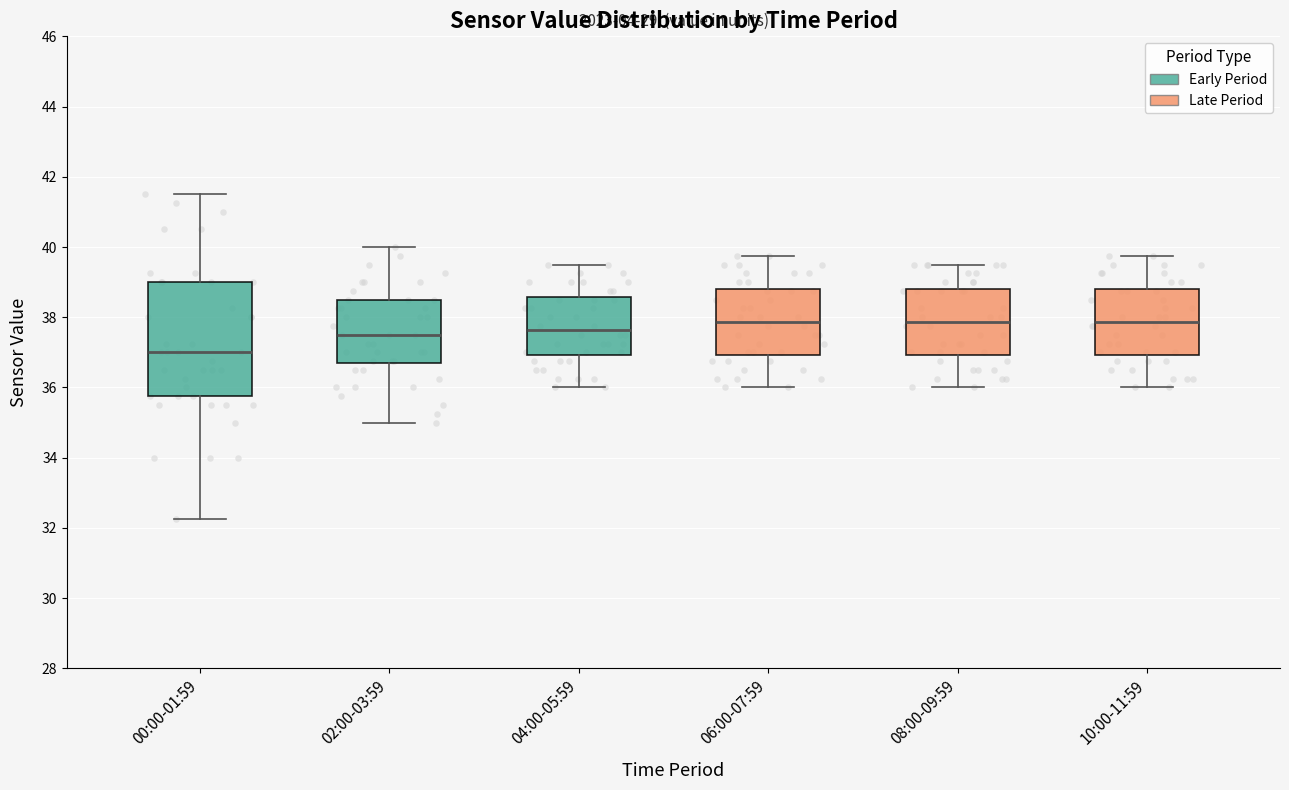

Reading left to right, transcribe this box plot: for each box, give where its median line is, the range the box spans, and where its two whiskers end, as read against the y-axis. The values are not printed on the chart, so give them approximately, as read against the axis.

00:00-01:59: median 37.0, box 35.8 to 39.0, whiskers 32.2 to 41.6
02:00-03:59: median 37.6, box 36.6 to 38.6, whiskers 35.0 to 40.0
04:00-05:59: median 37.6, box 37.0 to 38.6, whiskers 36.0 to 39.6
06:00-07:59: median 37.8, box 37.0 to 38.8, whiskers 36.0 to 39.8
08:00-09:59: median 37.8, box 37.0 to 38.8, whiskers 36.0 to 39.6
10:00-11:59: median 37.8, box 37.0 to 38.8, whiskers 36.0 to 39.8